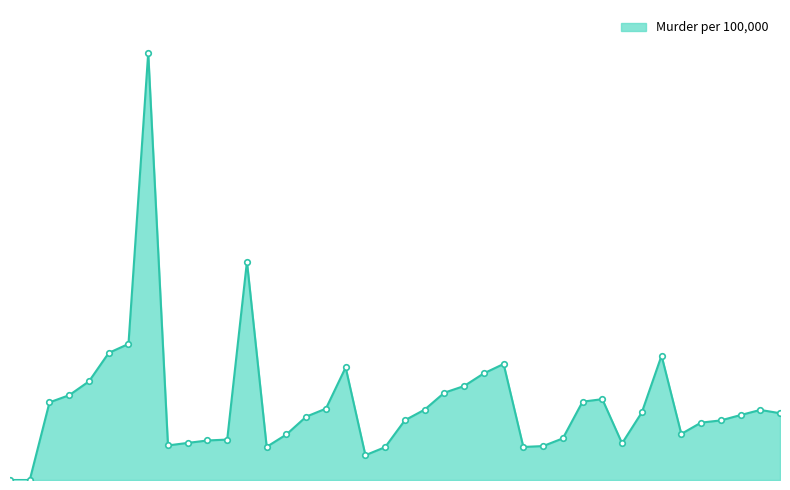

Does the chart display data point markers on the line(s)?

Yes